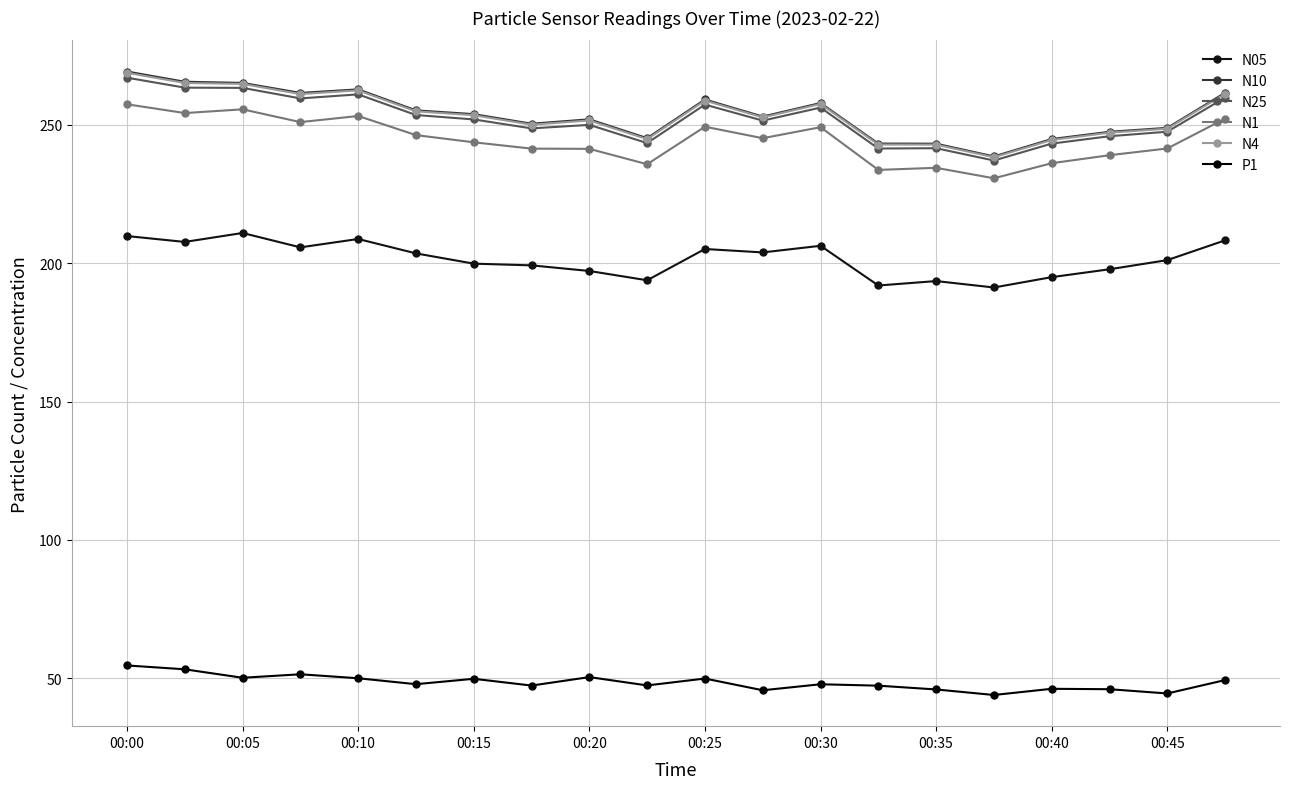

What is the value of the N4 point at the 14th from the left?

242.9